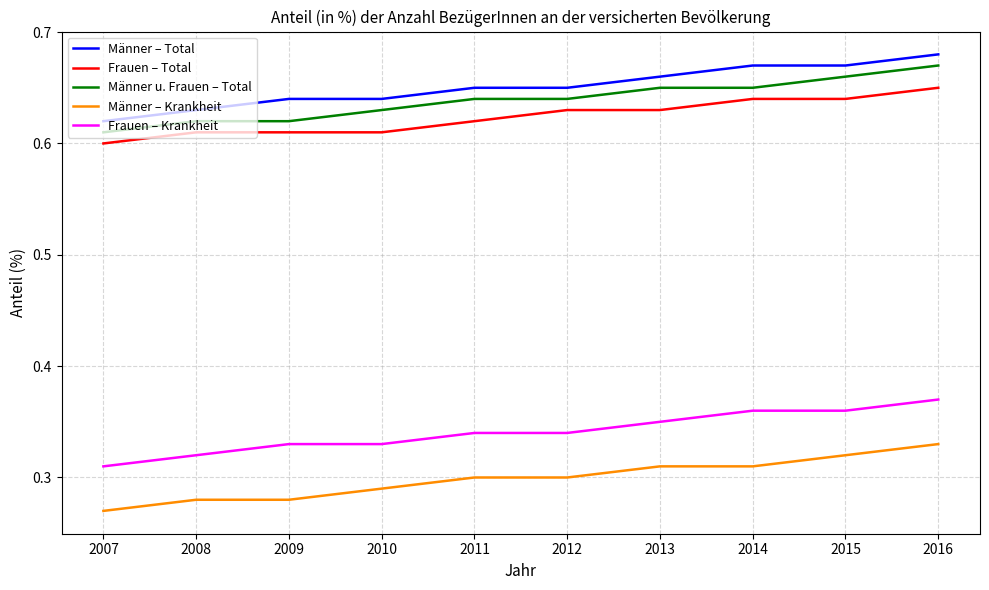

True or false: Männer – Krankheit and Frauen – Total intersect in this chart.

False